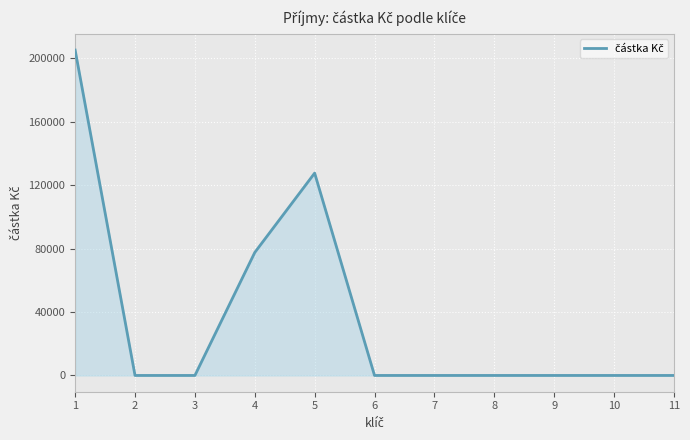

Read the value at 1.

205111.3